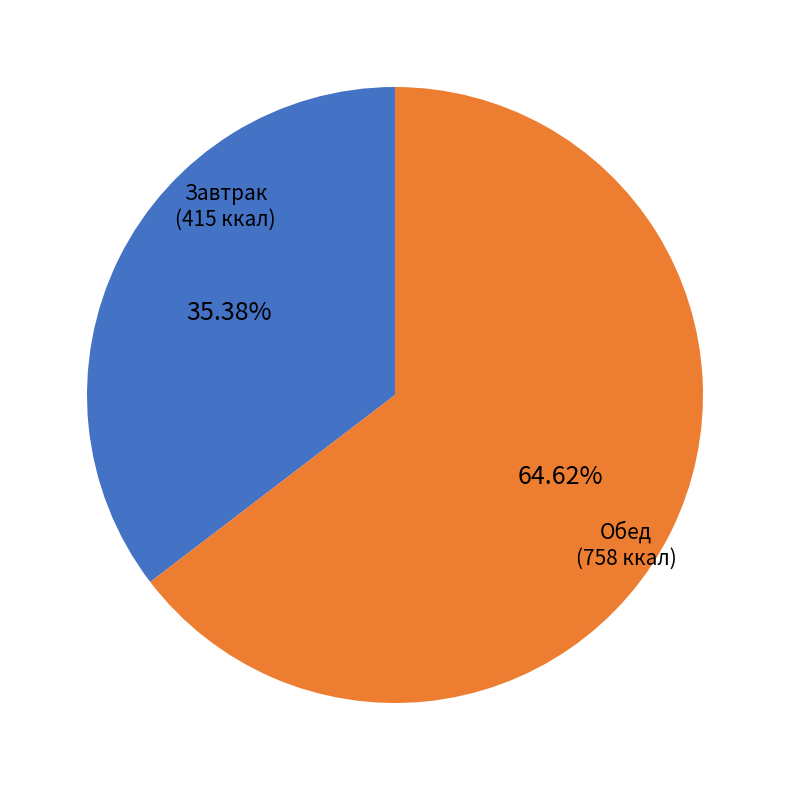

How many slices are in this pie chart?

2